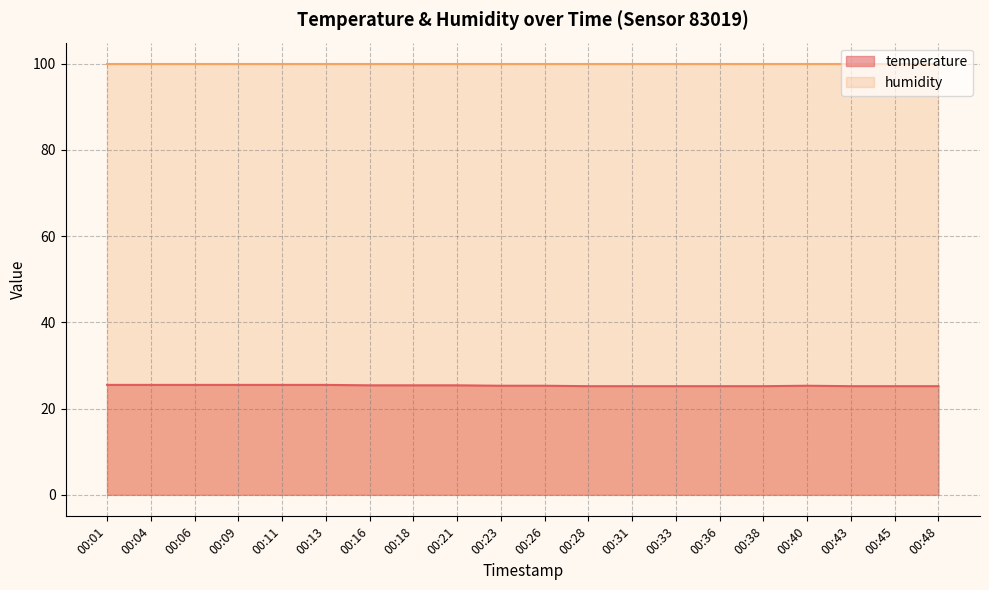

What is the sum of all values?

506.7